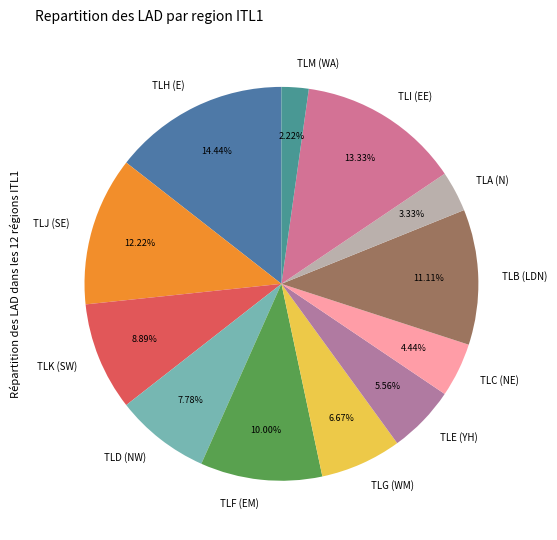

Rank the categories by value from lowest to highest.

TLM (WA), TLA (N), TLC (NE), TLE (YH), TLG (WM), TLD (NW), TLK (SW), TLF (EM), TLB (LDN), TLJ (SE), TLI (EE), TLH (E)